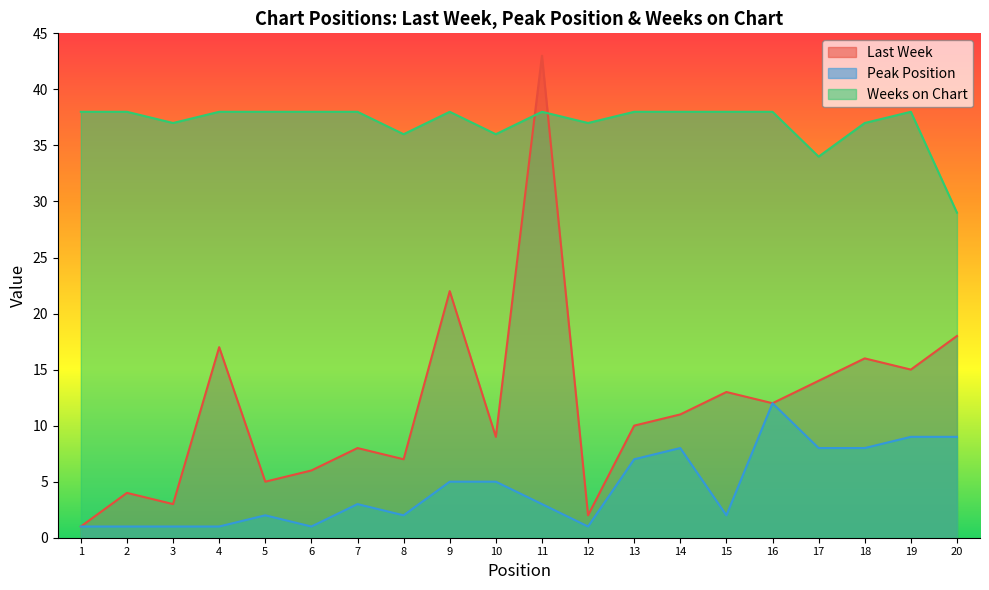

At which category does Peak Position reach its first local peak?

5